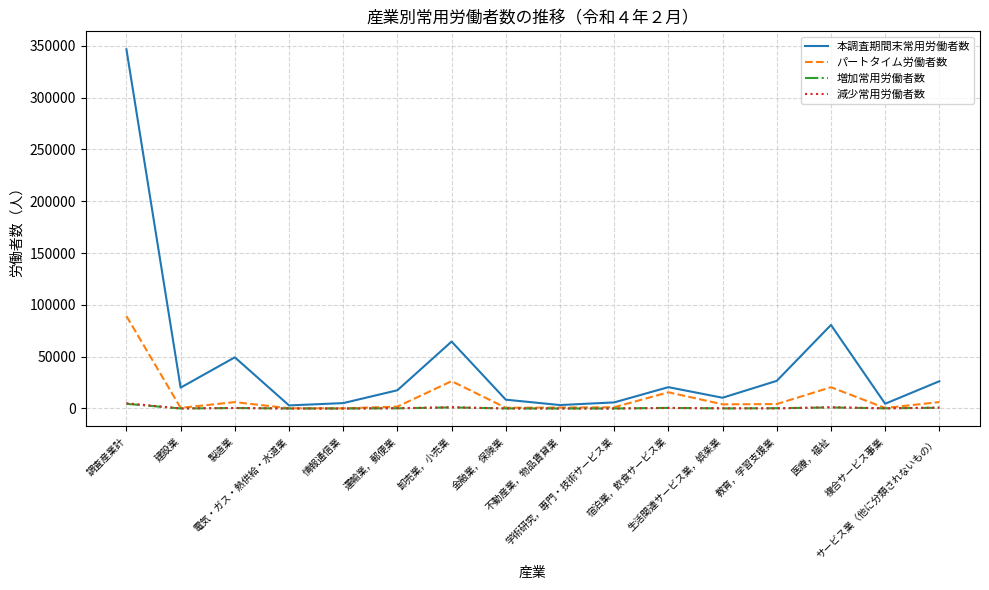

Which series has the widest spread of values?

本調査期間末常用労働者数